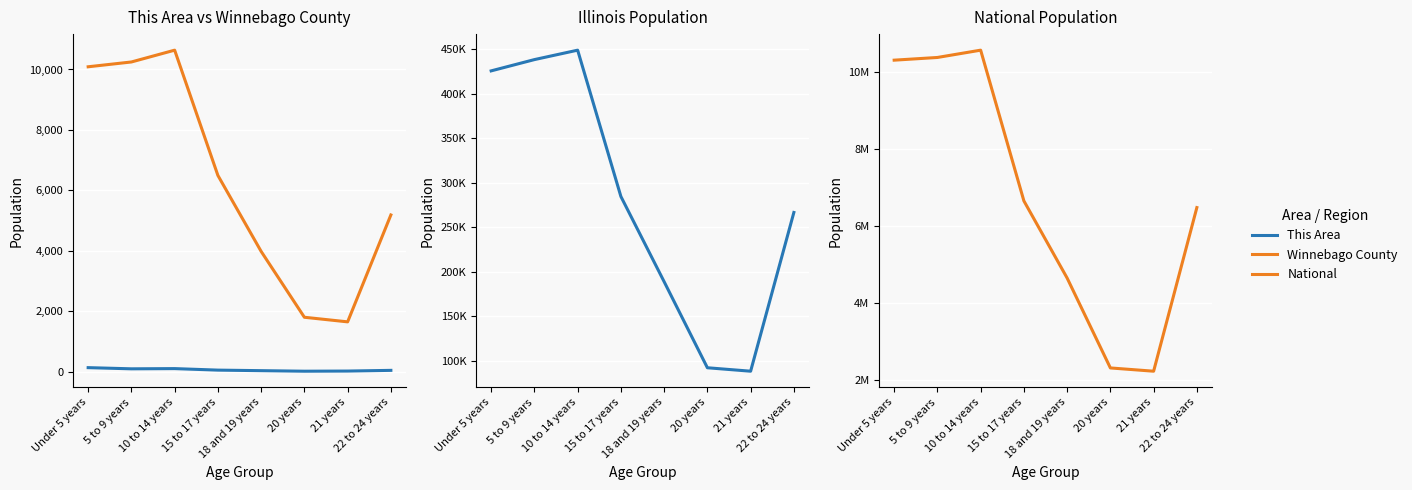

True or false: Illinois has a value of 471443 at 22 to 24 years.

False